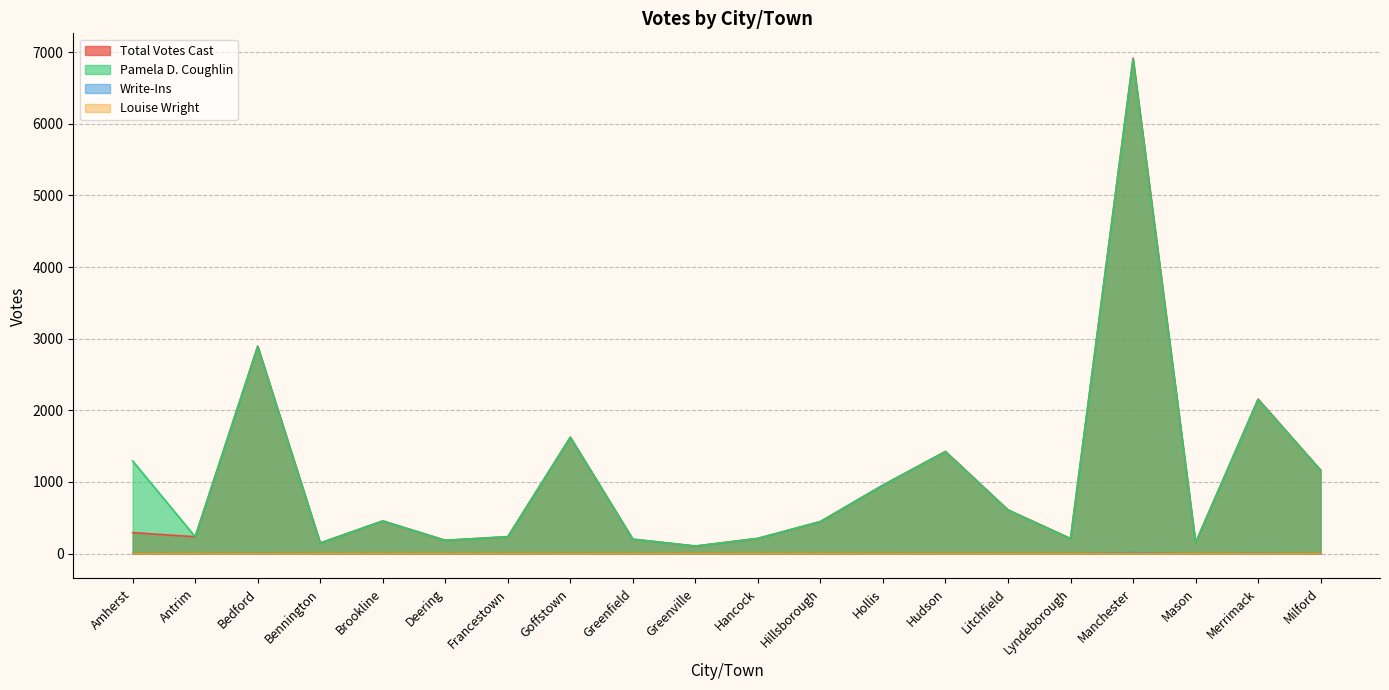

Which series has the widest spread of values?

Total Votes Cast